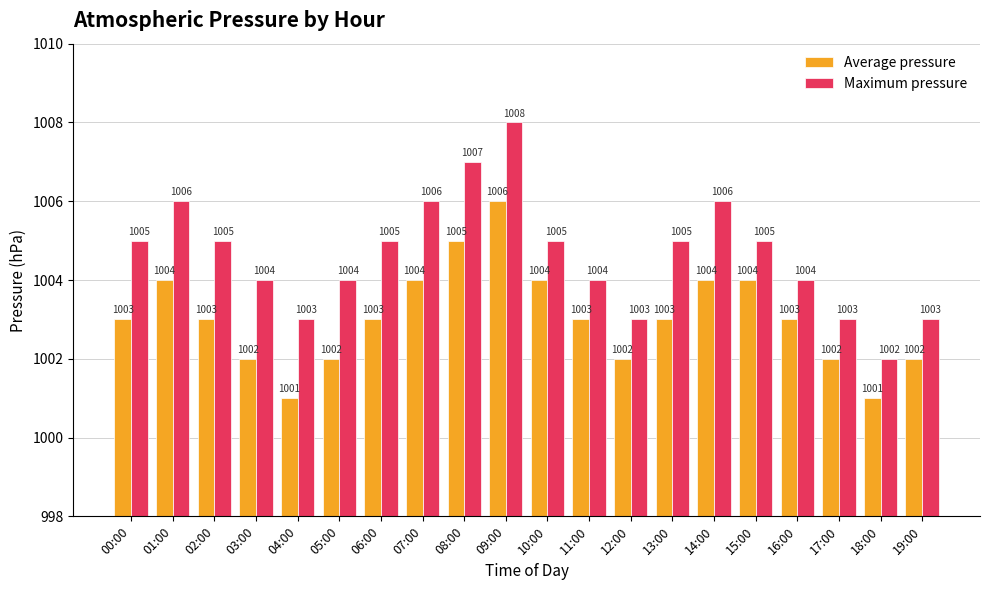

What is the spread (max minus min) of values at 12:00?

1